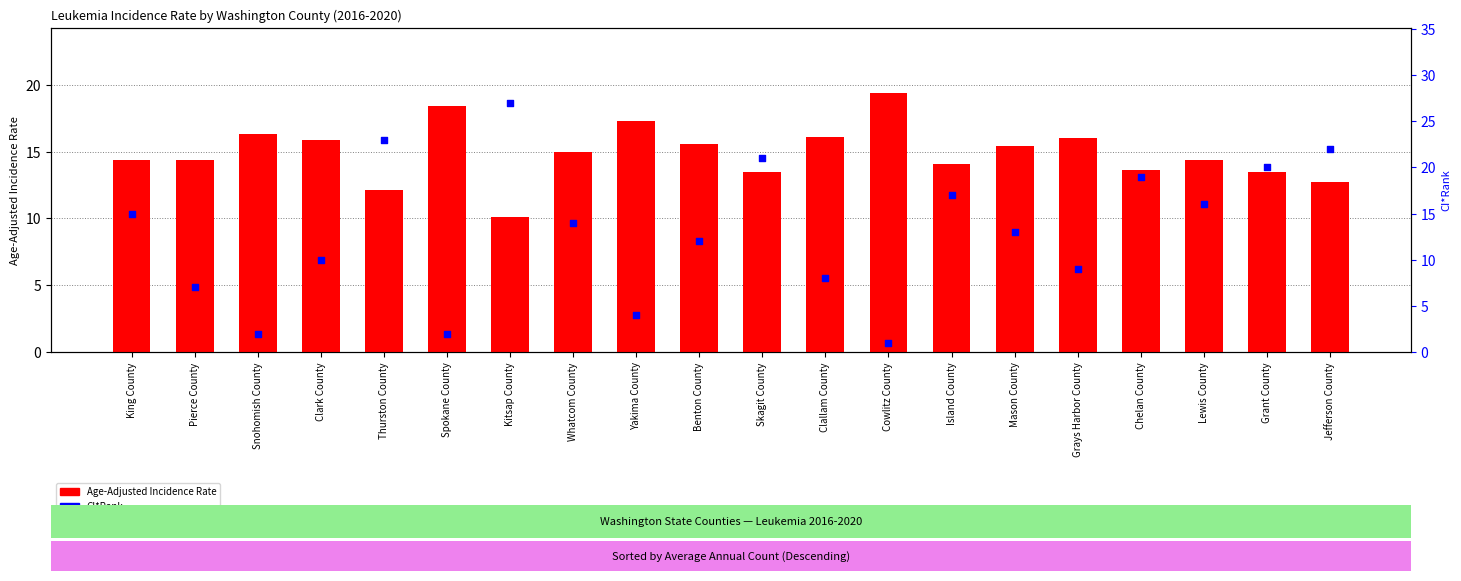

What is the total value across all series at Chelan County?

32.6